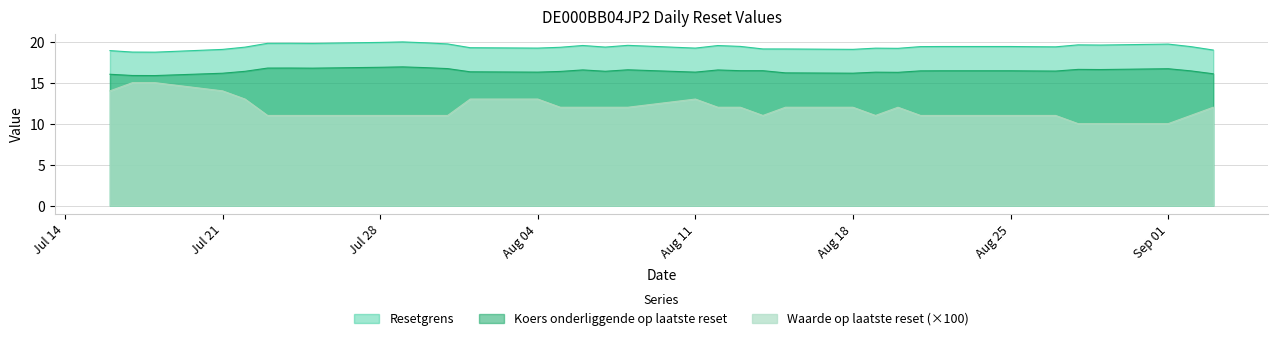

Does the chart display data point markers on the line(s)?

No